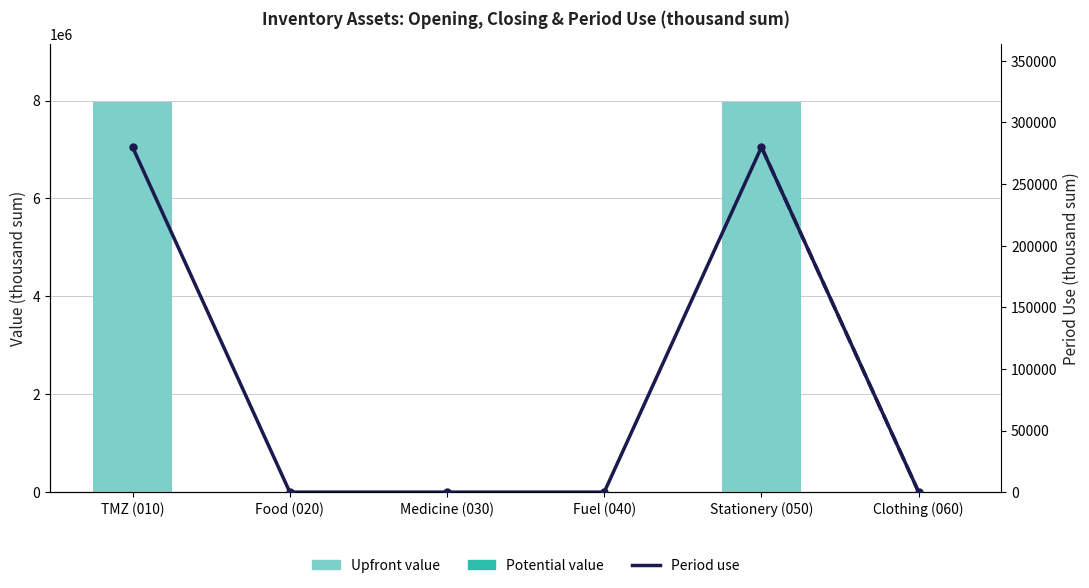

The value of Upfront value at Clothing (060) is -2607541. True or false?

False